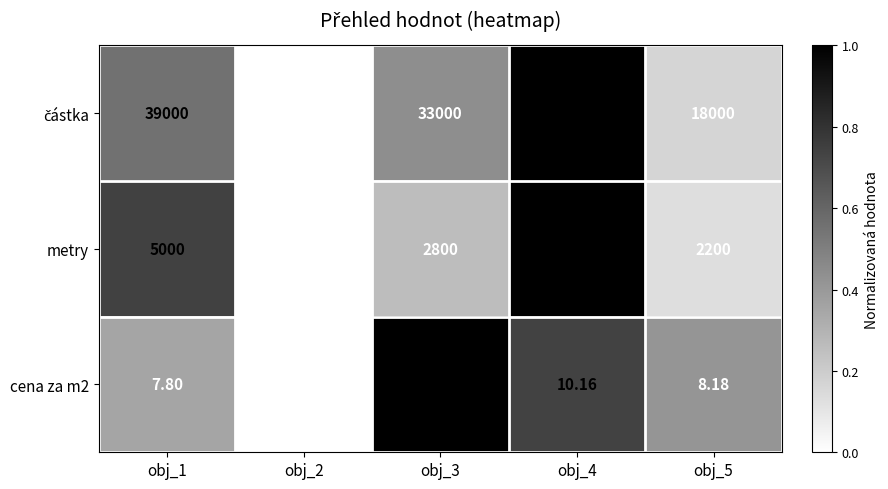

Is the value of metry at obj_3 greater than the value of cena za m2 at obj_1?

Yes